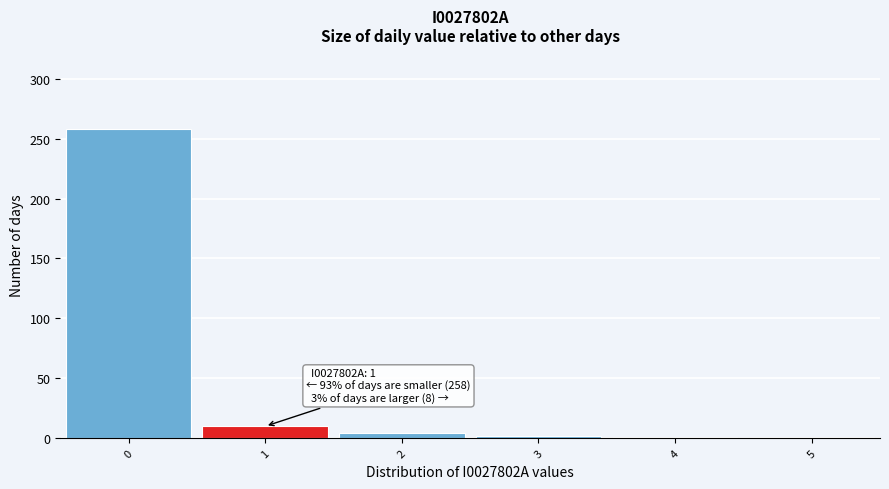

Over which range of the x-axis is the bar tallest?

-0.5 to 0.5